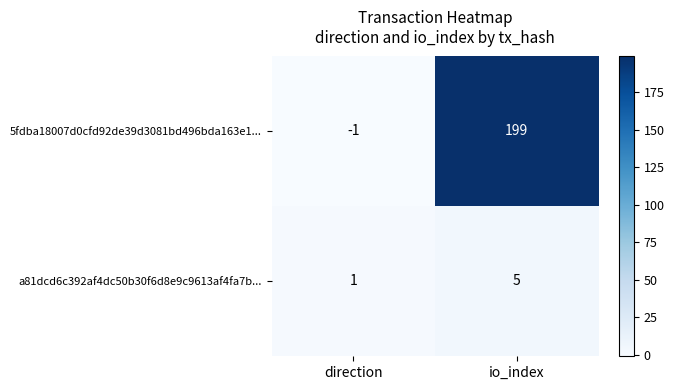

What is the sum of the 5fdba18007d0cfd92de39d3081bd496bda163e1... values at io_index and direction?

198